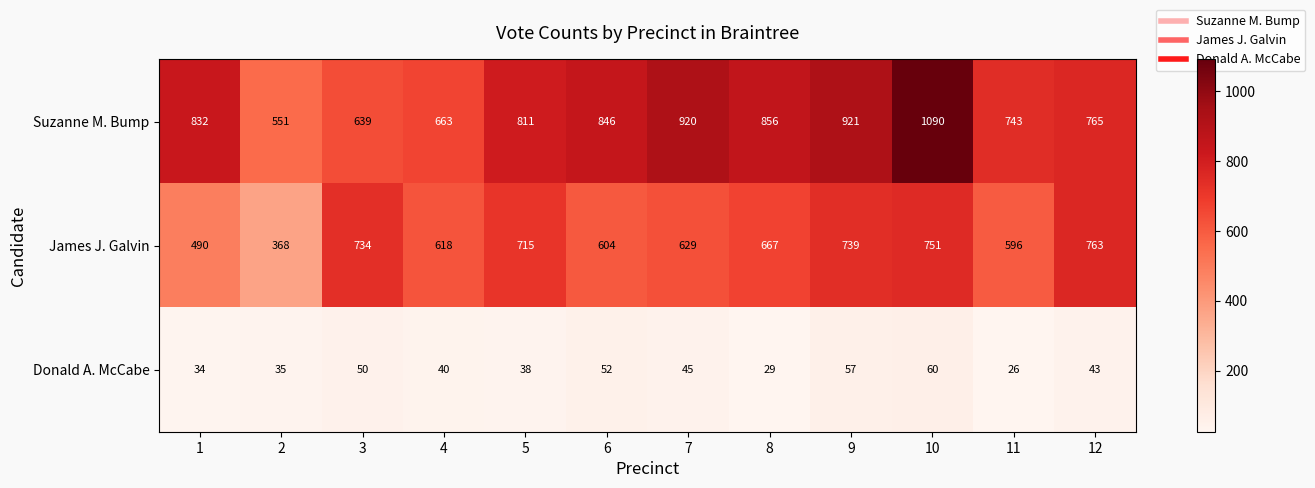

Which series has the largest total across all categories?

Suzanne M. Bump